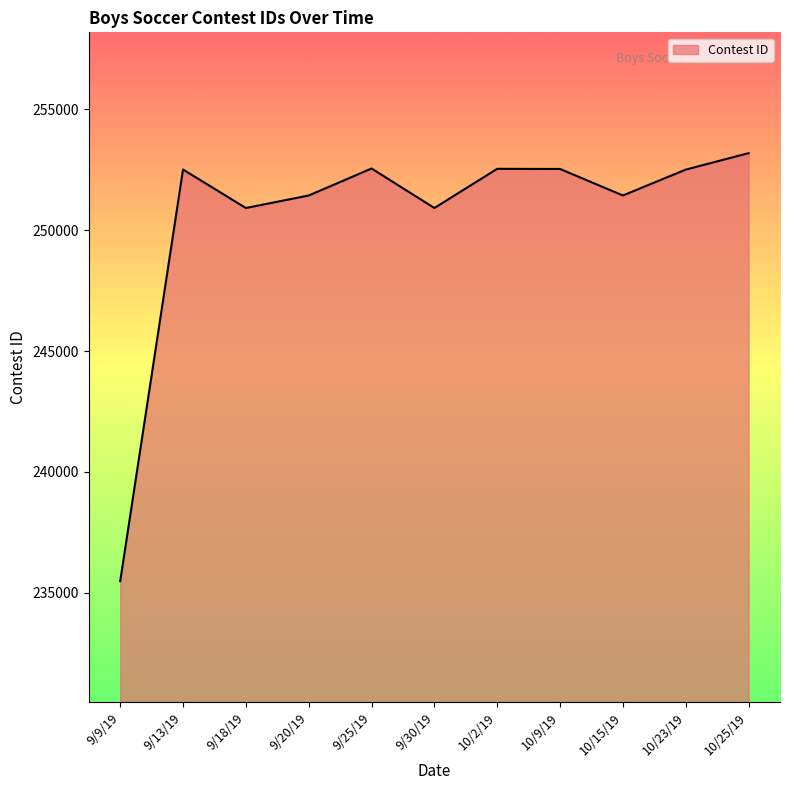

What is the sum of the values at 9/13/19 and 10/25/19?

505698